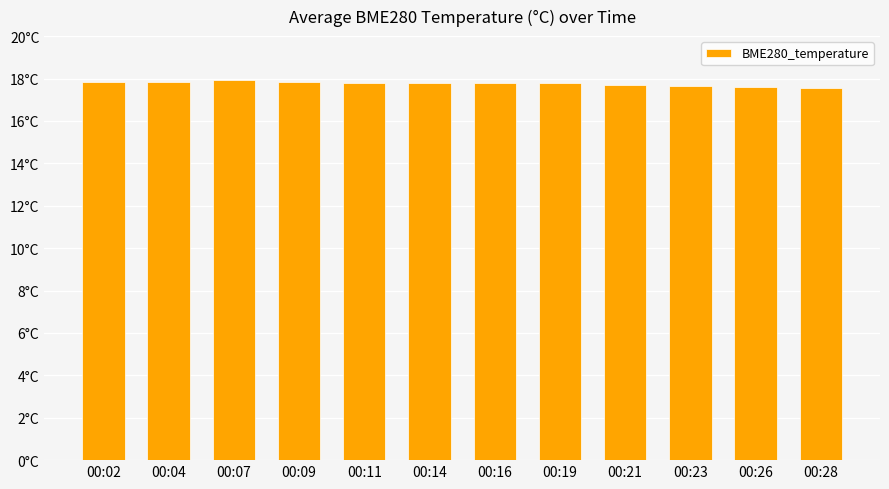

Reading left to right, transcribe all the data shown in this chart.

17.8	17.8	17.9	17.8	17.8	17.8	17.8	17.8	17.7	17.7	17.6	17.6